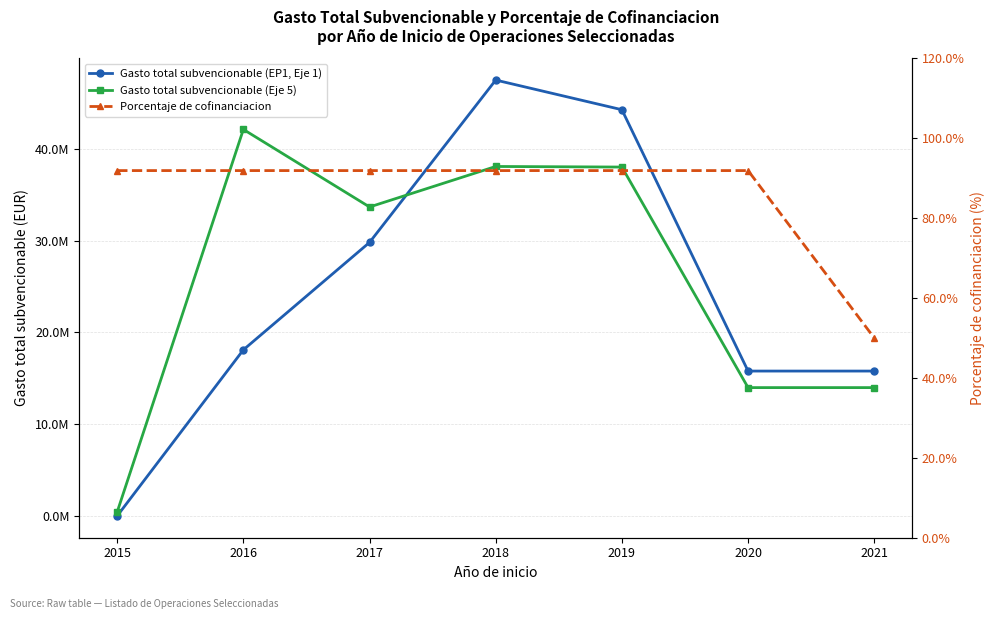

What is the average value of the Porcentaje de cofinanciacion series?

85.9